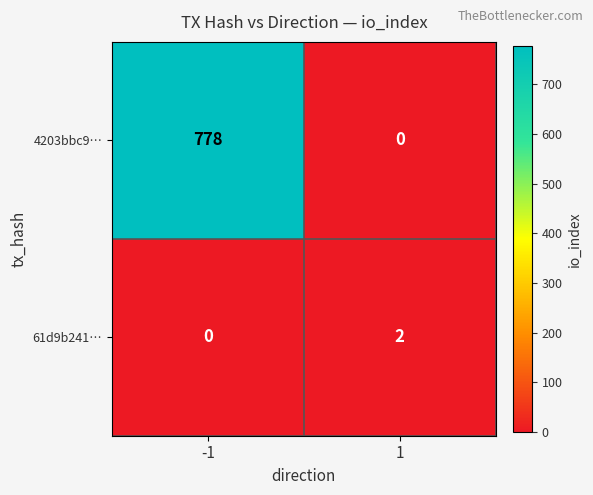

At how many categories does at least one series exceed 107?

1